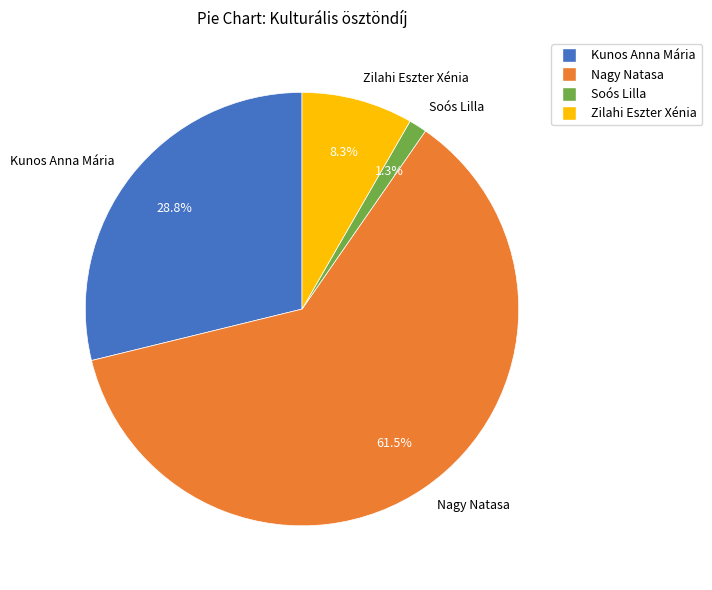

True or false: Soós Lilla accounts for 14% of the total.

False